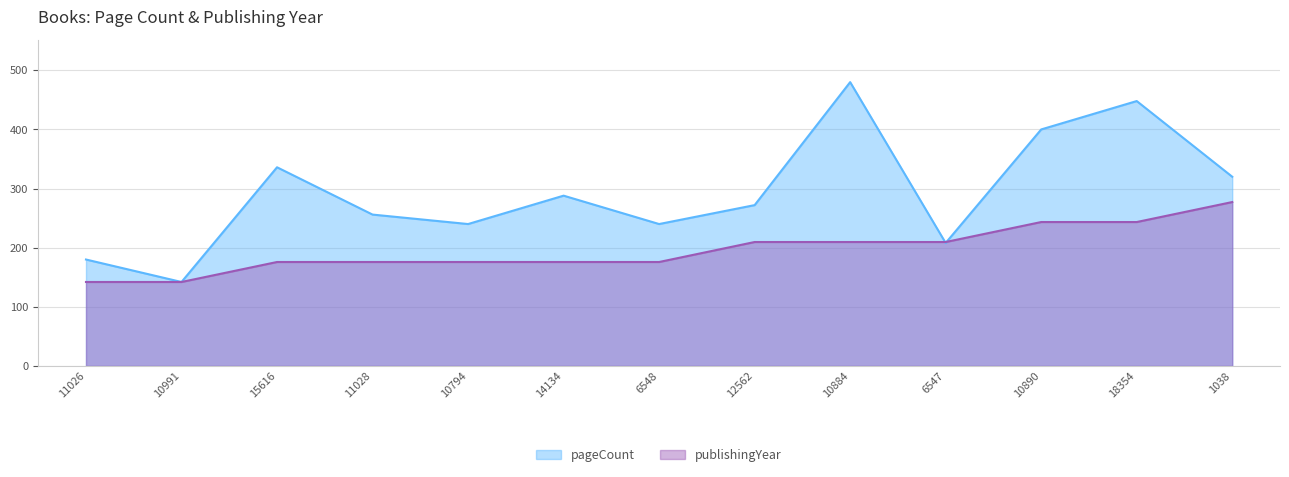

Does the chart have visible grid lines?

Yes